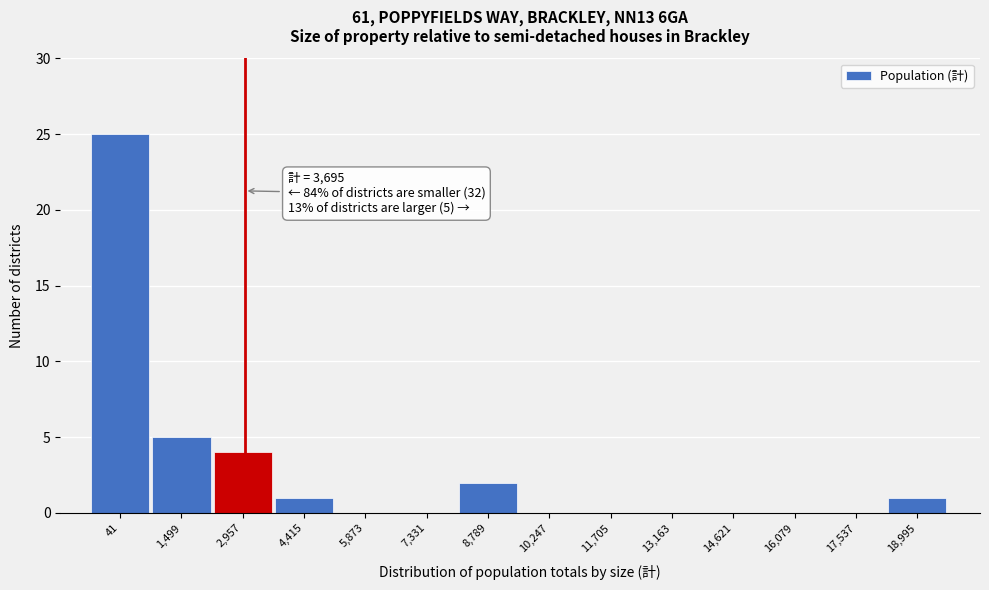

Reading left to right, what are all the values shown in this chart?

41=25	1,499=5	2,957=4	4,415=1	5,873=0	7,331=0	8,789=2	10,247=0	11,705=0	13,163=0	14,621=0	16,079=0	17,537=0	18,995=1